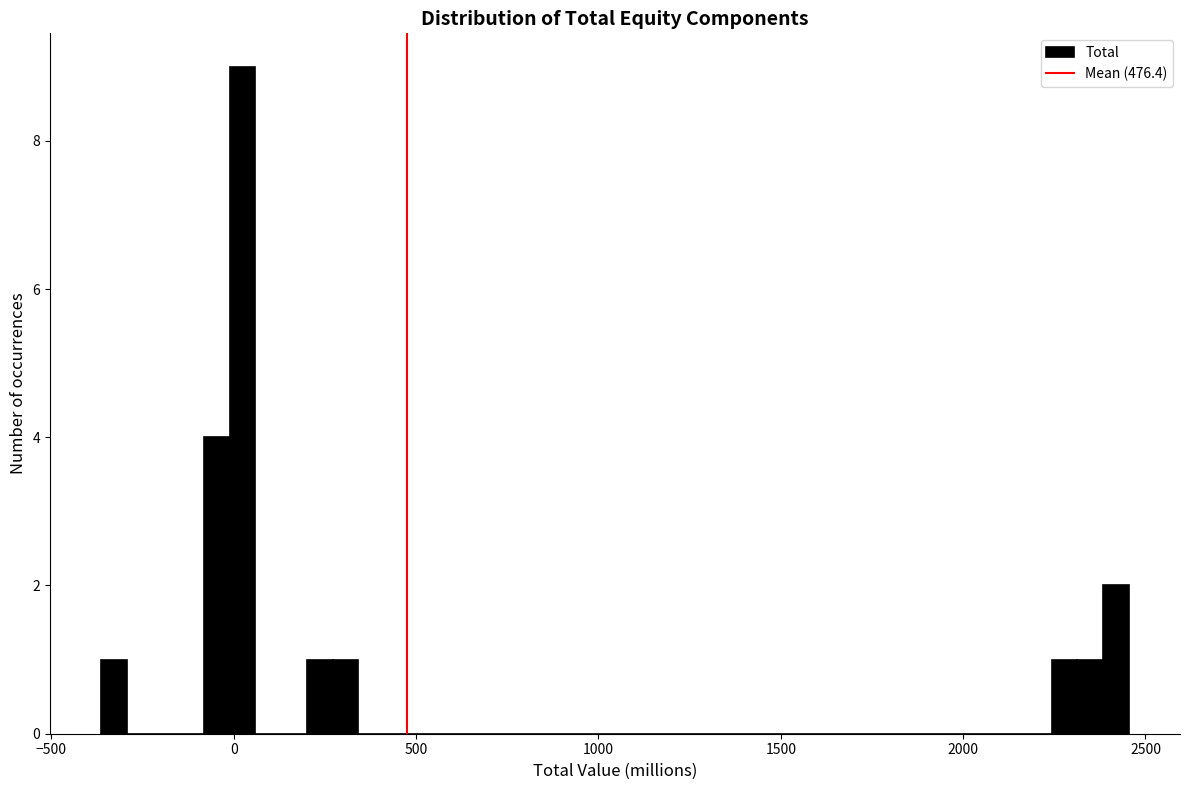

Around what value on the x-axis is the tallest bar? Give the approximate position of its centre, as read against the axis.

0